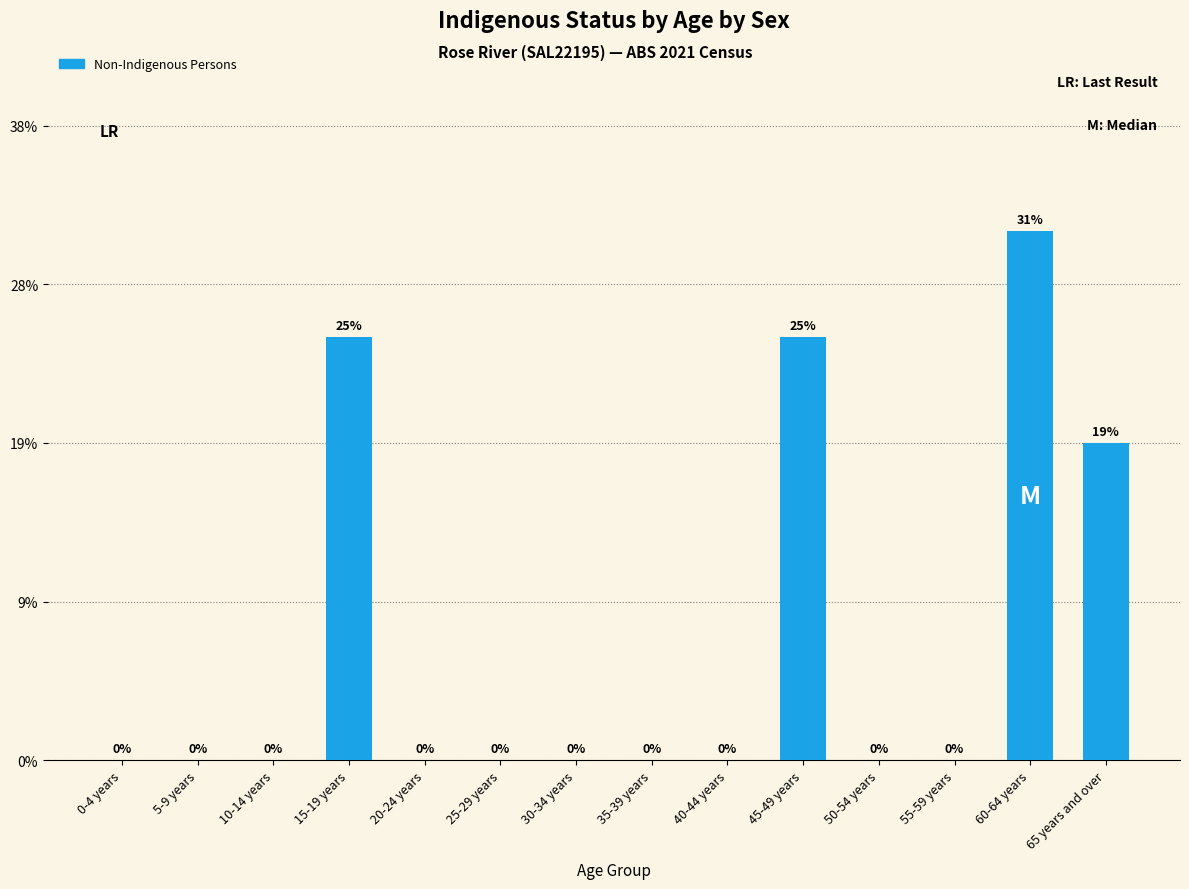

Between 30-34 years and 50-54 years, which is larger?

30-34 years